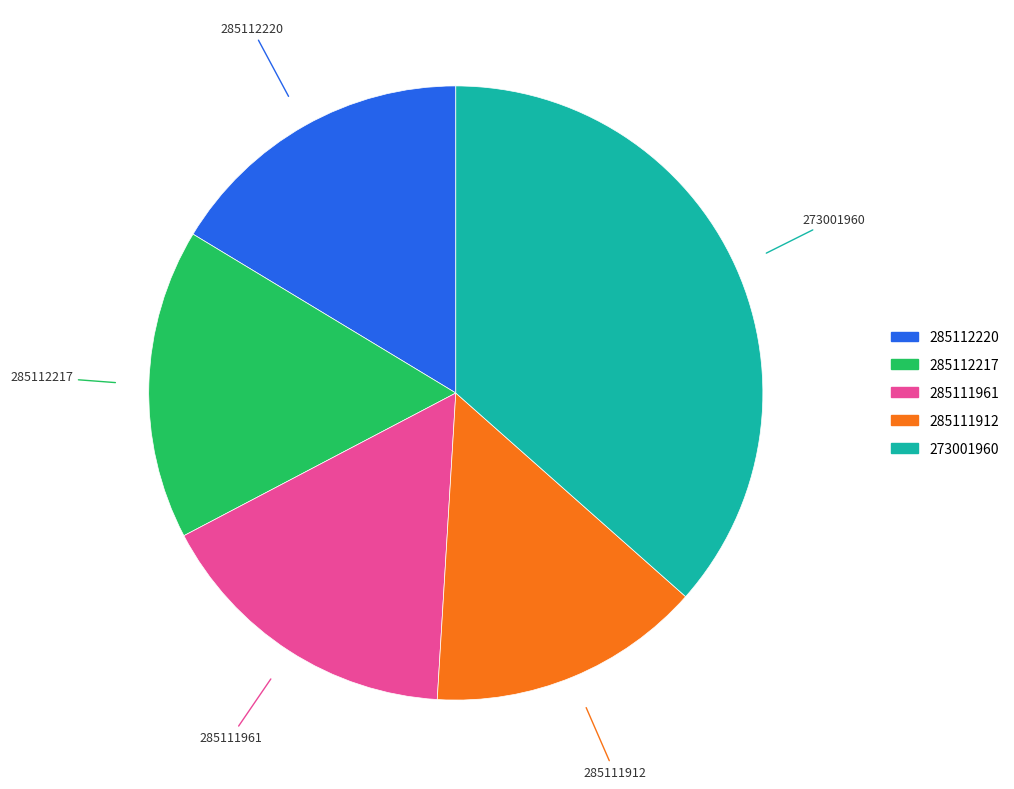

Does any single category account for the majority?

No